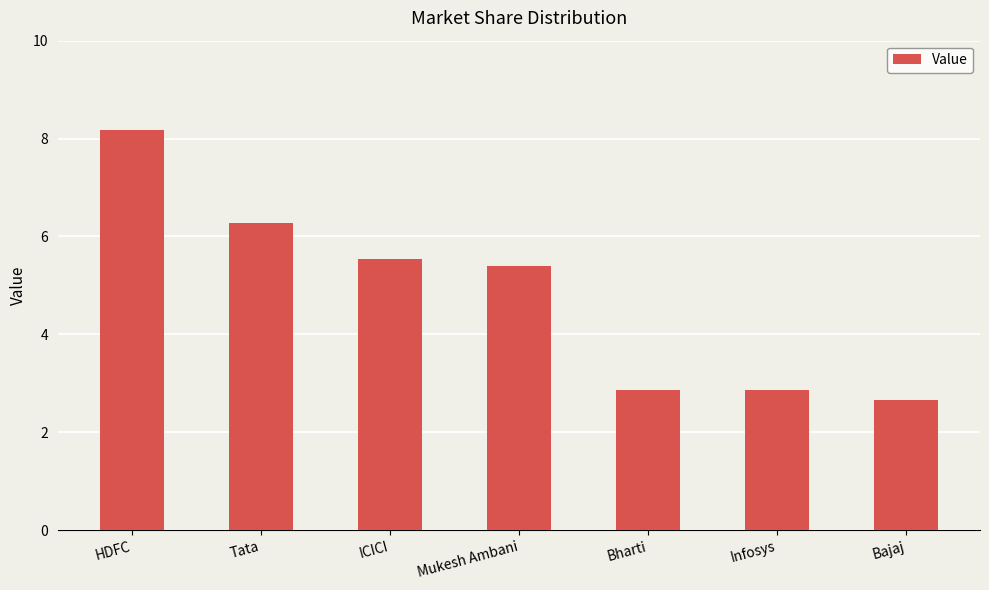

What value does the data have at ICICI?

5.5